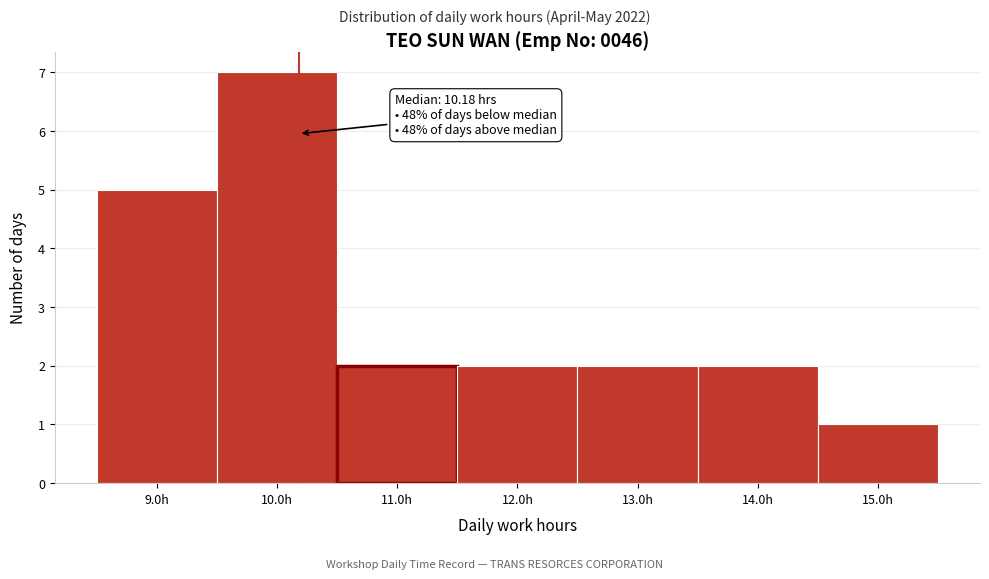

Over which range of the x-axis is the bar tallest?

9.5 to 10.5